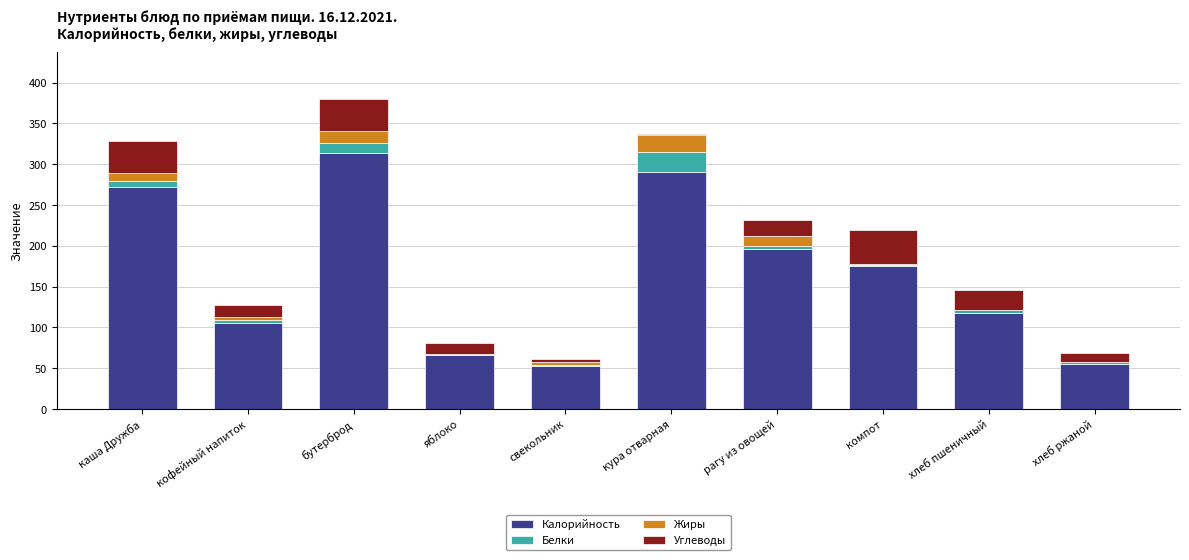

What is the total value across all series at кофейный напиток?

127.7